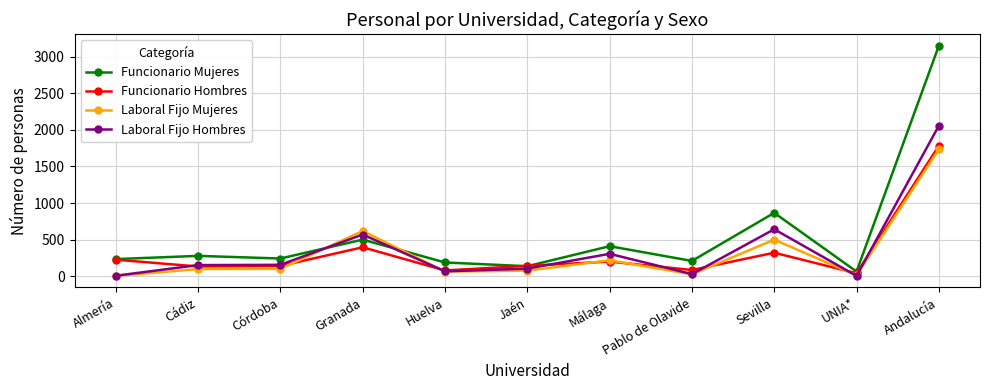

What is the label of the 3rd point from the right?

Sevilla